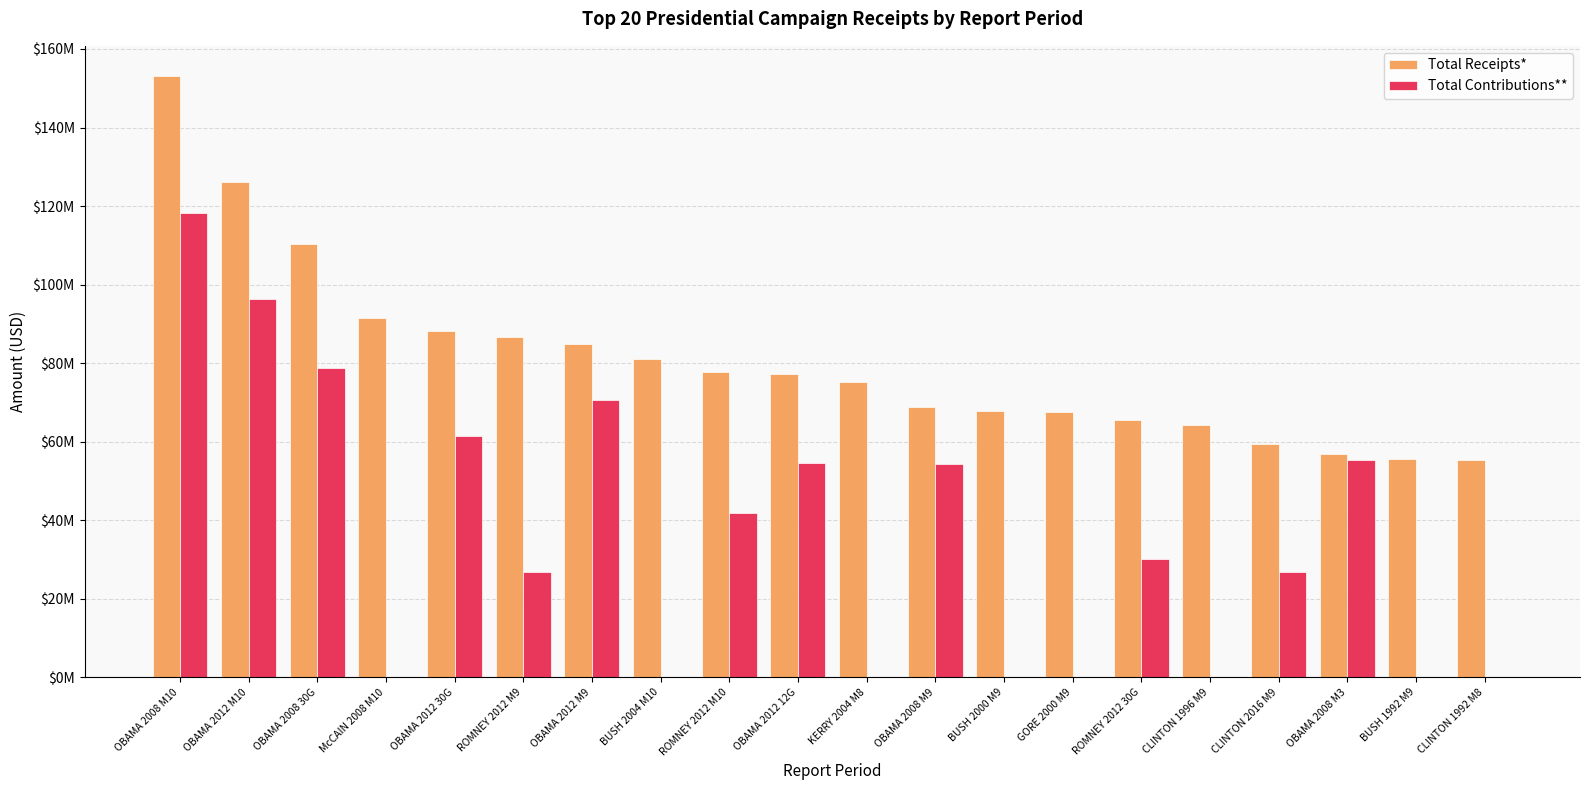

Reading left to right, transcribe all the data shown in this chart.

Total Receipts*: 153148584.9	126060870.9	110398622.7	91362819.4	88128041.8	86614016.7	84758860.2	81124595.1	77733238.5	77254082.7	75120000.0	68838094.2	67779989.0	67560000.0	65562848.8	64304000.0	59511672.3	56782850.8	55490000.0	55365000.0
Total Contributions**: 118213926.2	96353095.9	78713901.4	0.0	61422646.0	26852478.5	70726163.0	0.0	41916749.2	54476974.8	0.0	54414052.5	0.0	0.0	30188933.3	0.0	26894745.0	55444319.1	0.0	0.0